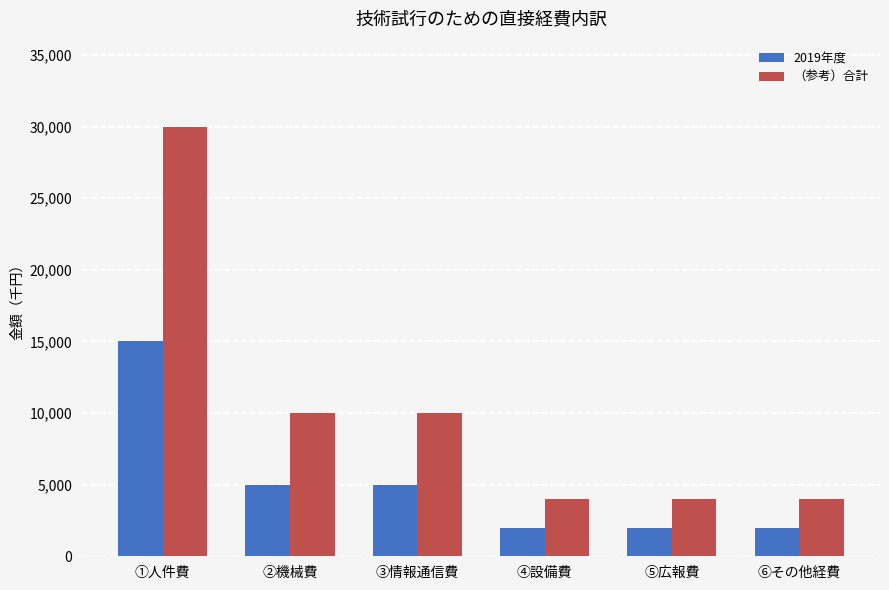

Rank the series by their average value, from highest to lowest.

（参考）合計, 2019年度